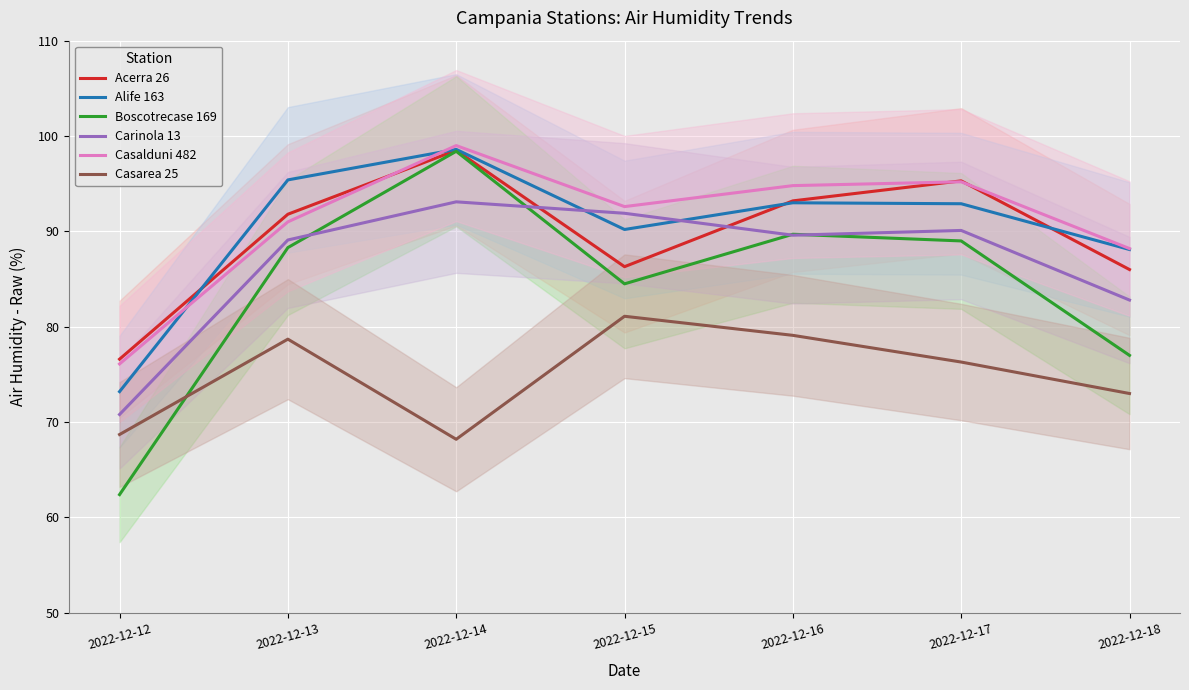

True or false: Casarea 25 has a value of 68.7 at 2022-12-12.

True